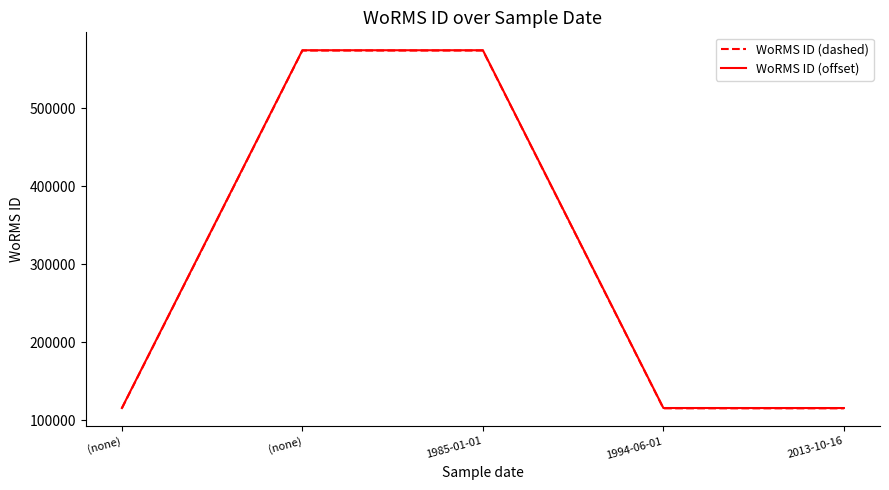

What is the difference between the maximum and minimum values in the WoRMS ID (offset) series?

458746